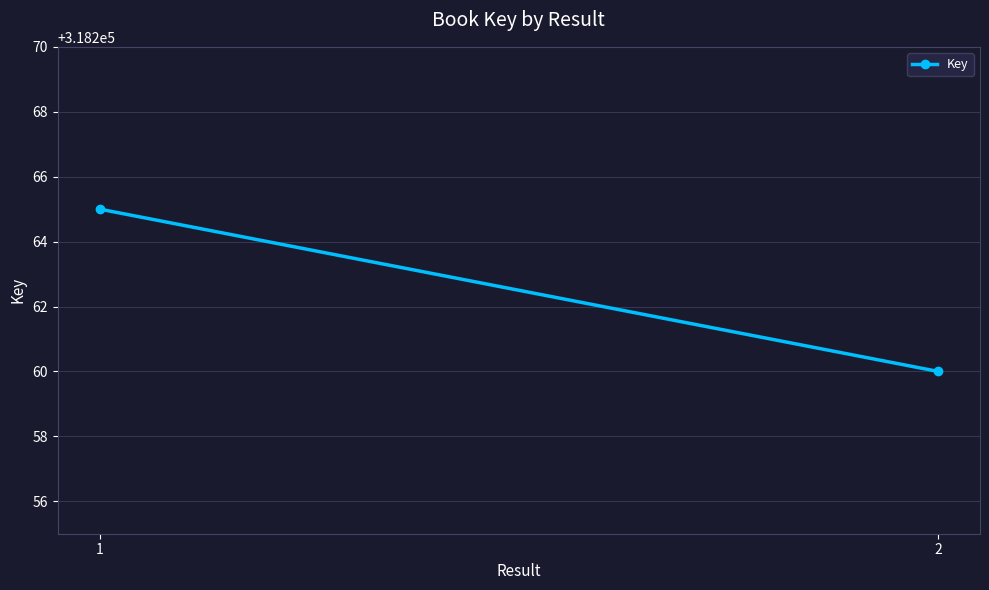

True or false: the data shows 153468 at 2.

False